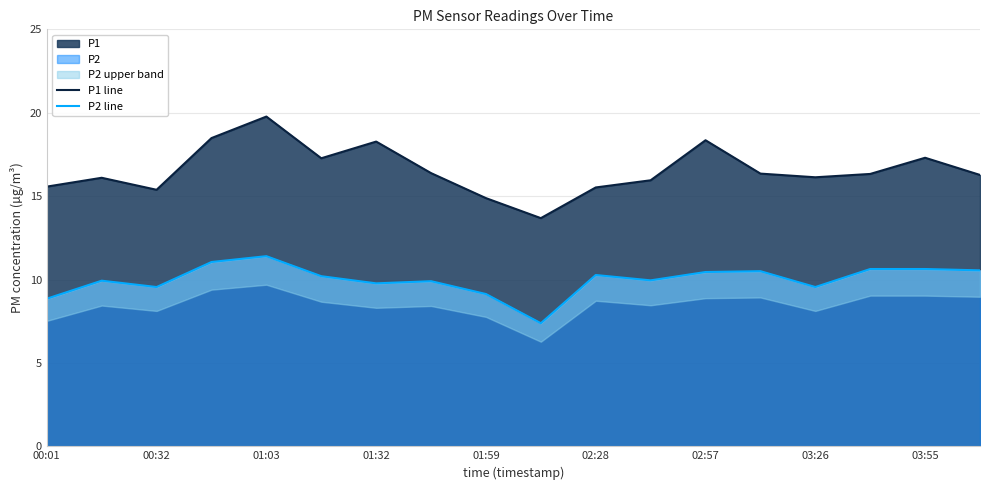

What is the label of the 1st point from the left?

00:01